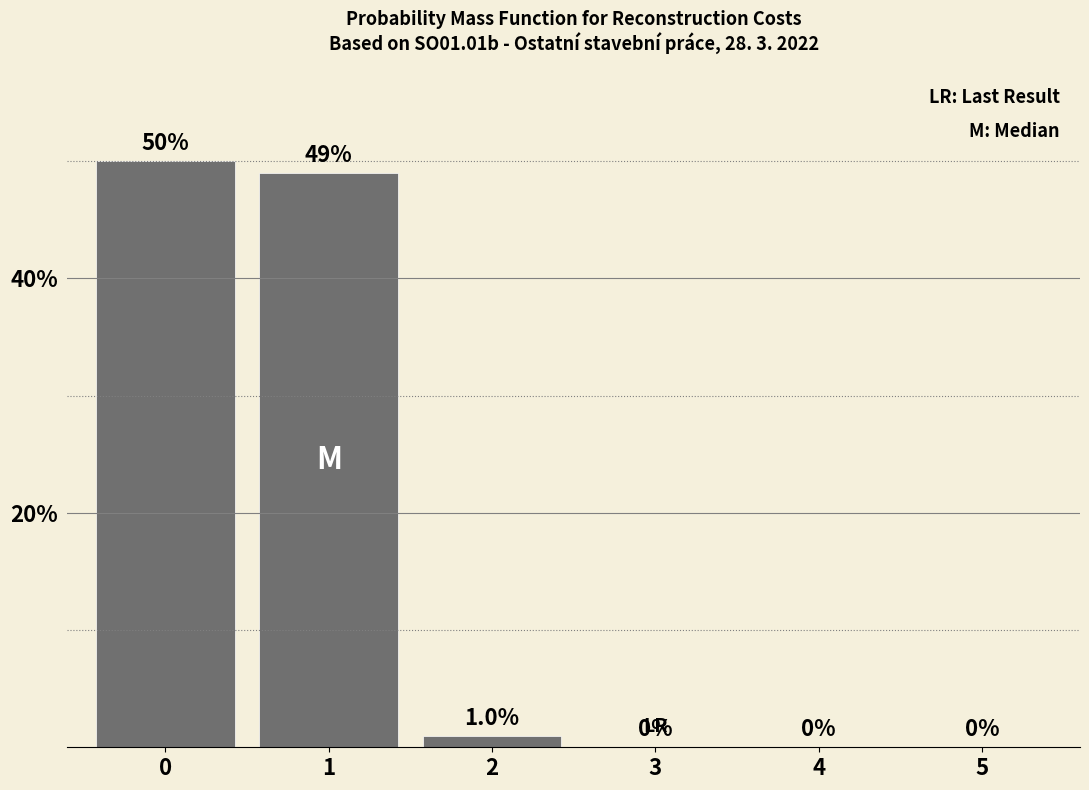

Reading right to left, list all the values displayed in this chart.

0.0	0.0	0.0	0.0	0.5	0.5